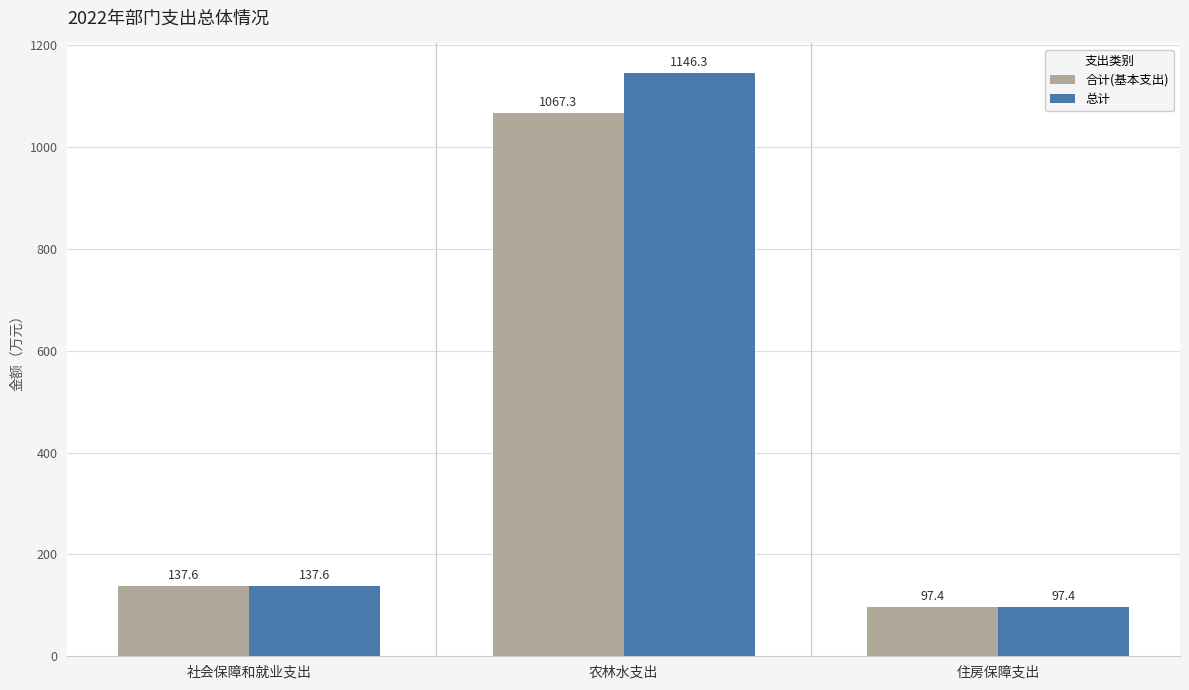

At which category is the sum across all series the highest?

农林水支出